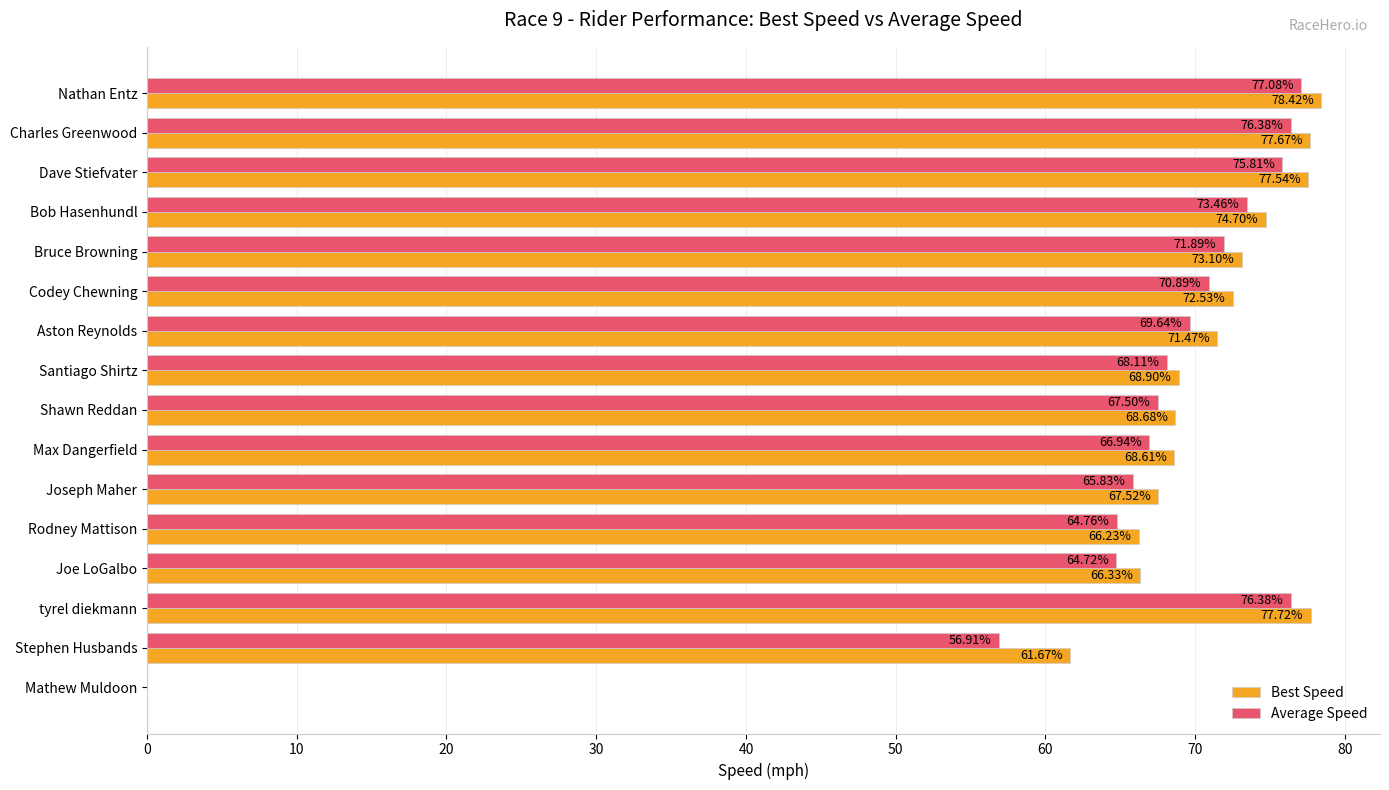

What is the total value across all series at Dave Stiefvater?

153.4